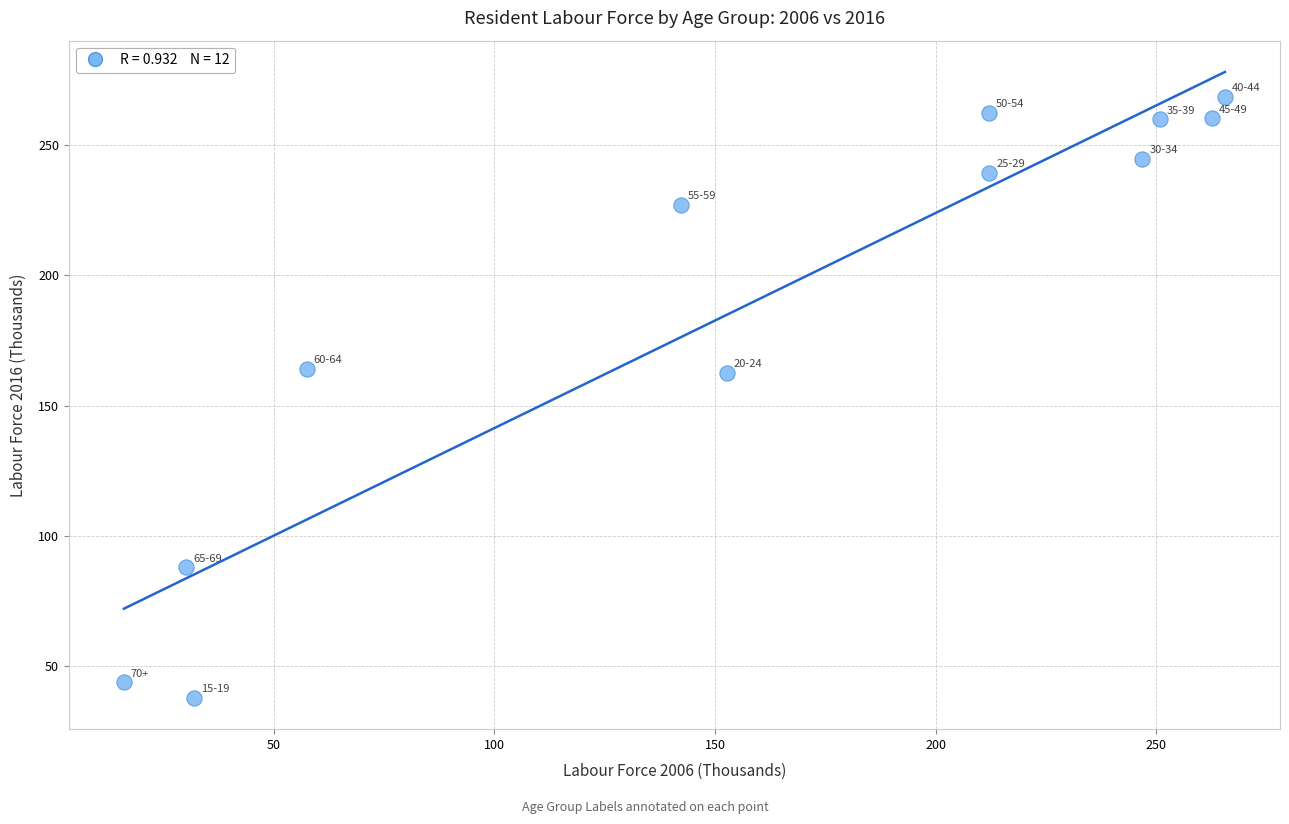

What is the average Y value?

188.1